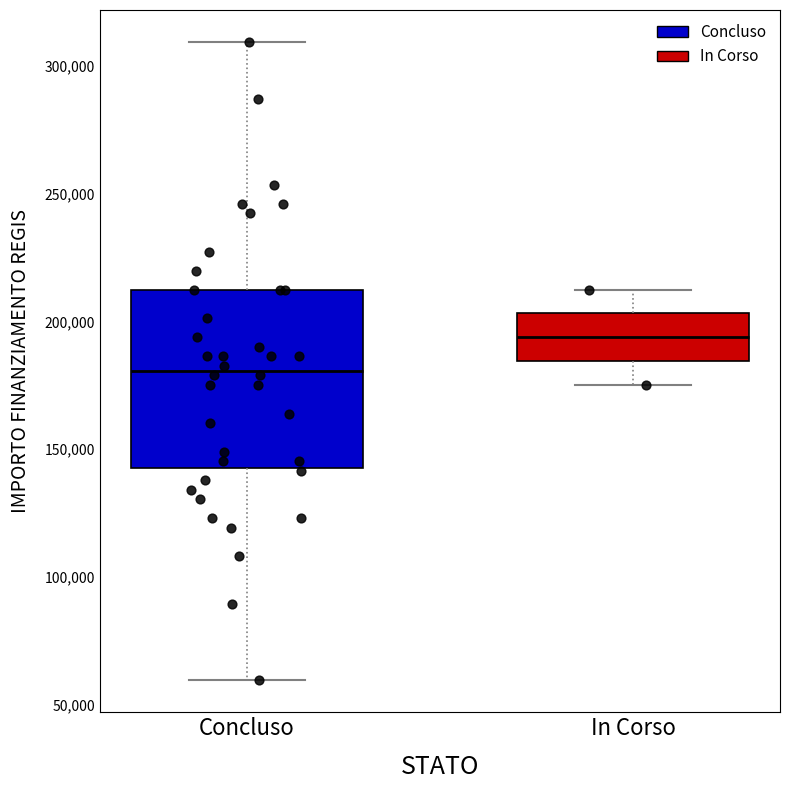

Which box is the tallest, from its lower edge to its upper edge?

Concluso